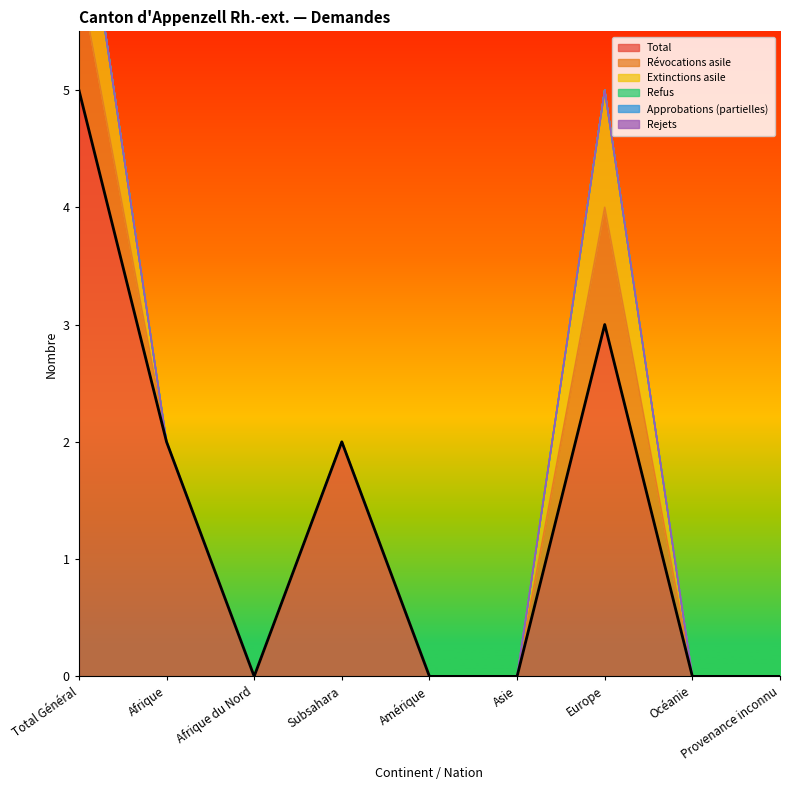

What is the maximum value for Total?

5